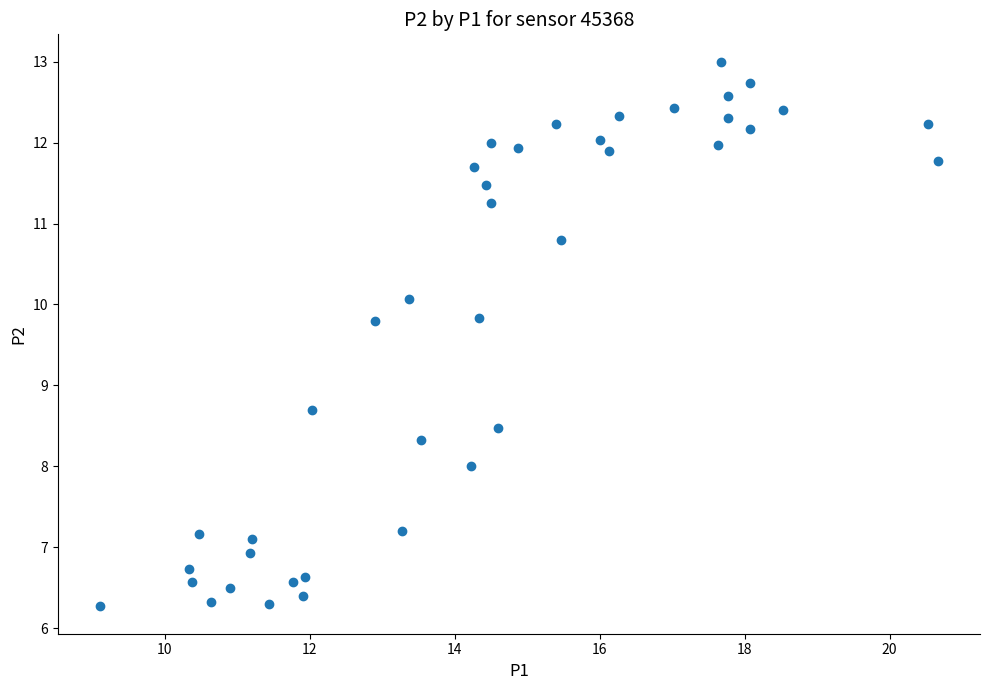

What Y value in the scatter plot is closest to 9?

8.7